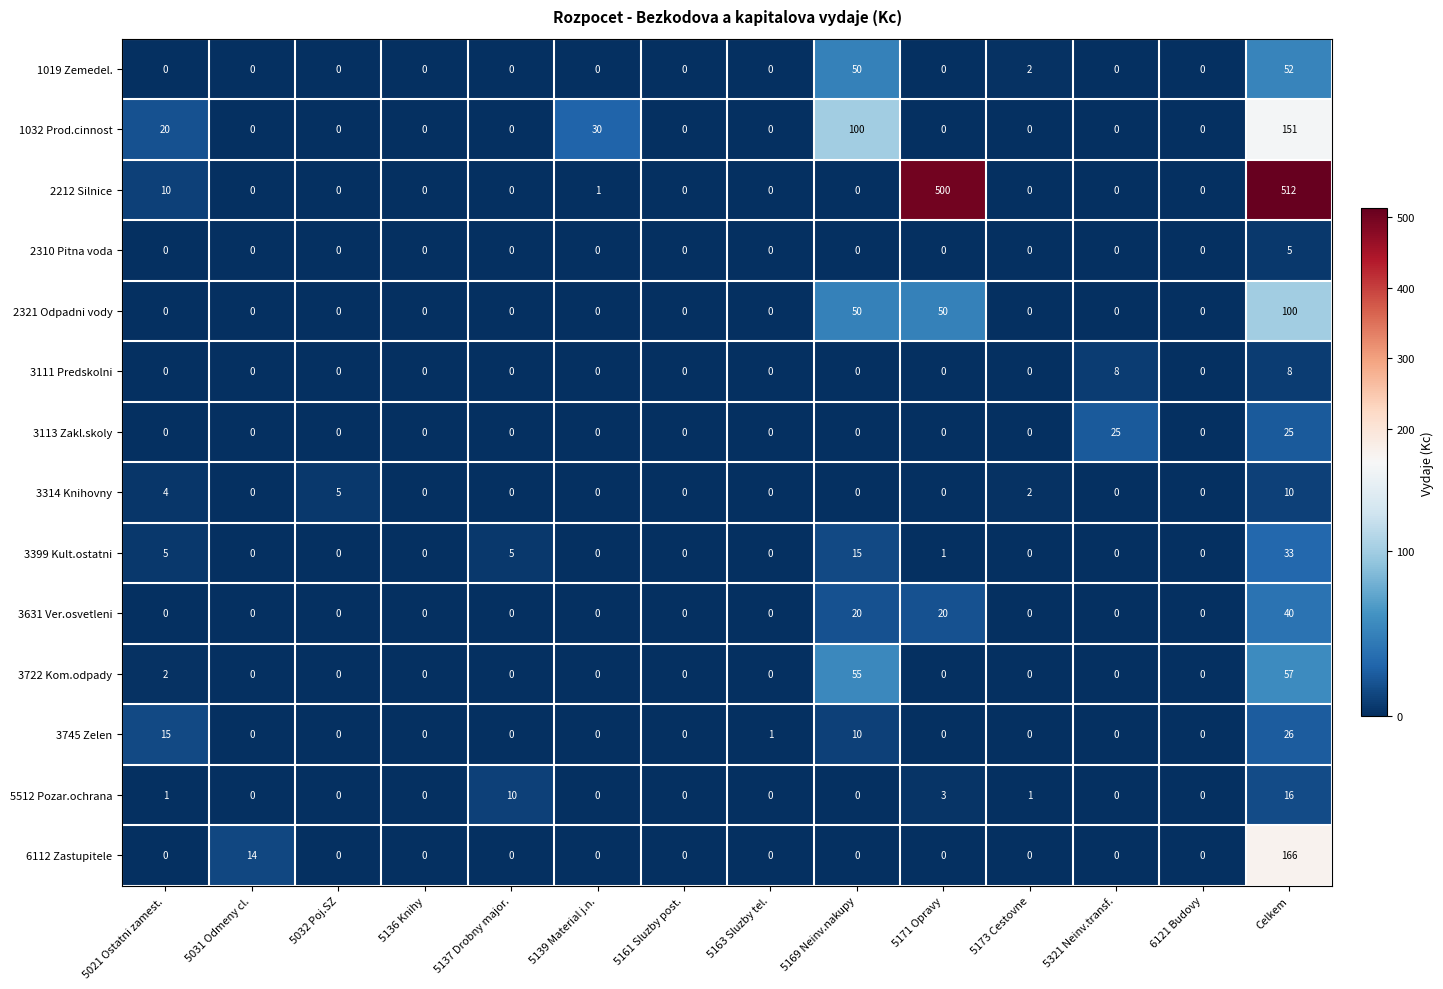

Which series changed the most between 5163 Sluzby tel. and 5169 Neinv.nakupy?

1032 Prod.cinnost